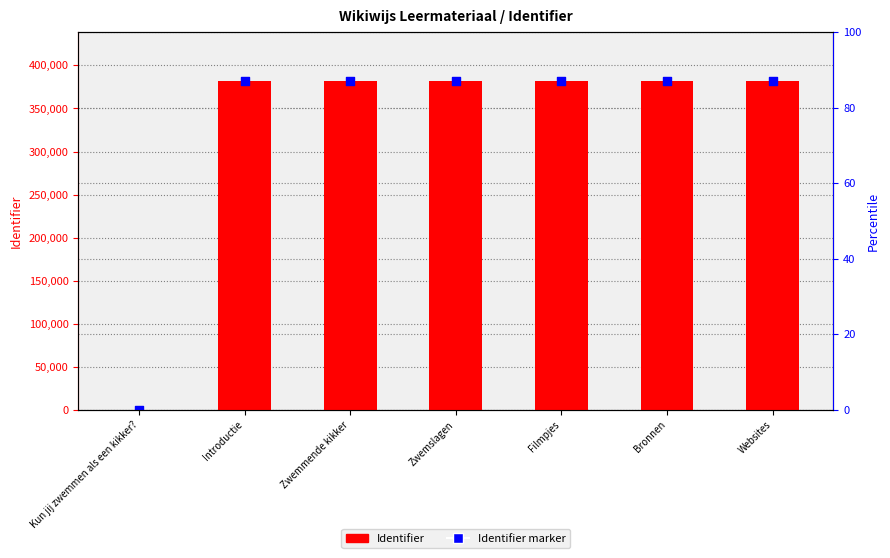

Is the value of Identifier at Kun jij zwemmen als een kikker? greater than the value of Identifier marker at Websites?

No